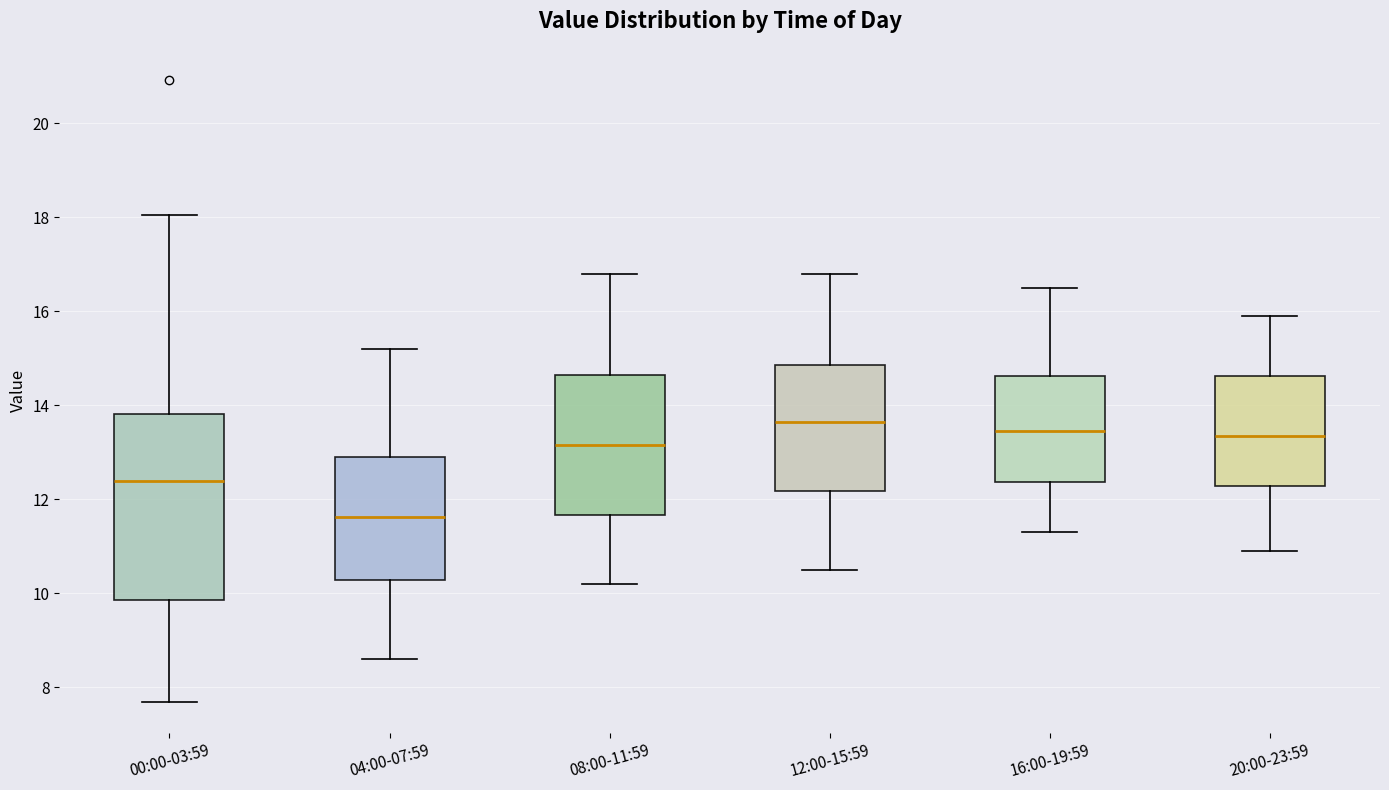

Where is the upper edge of the box for 08:00-11:59 on the y-axis? The values are not printed on the chart, so give them approximately, as read against the axis.

14.6